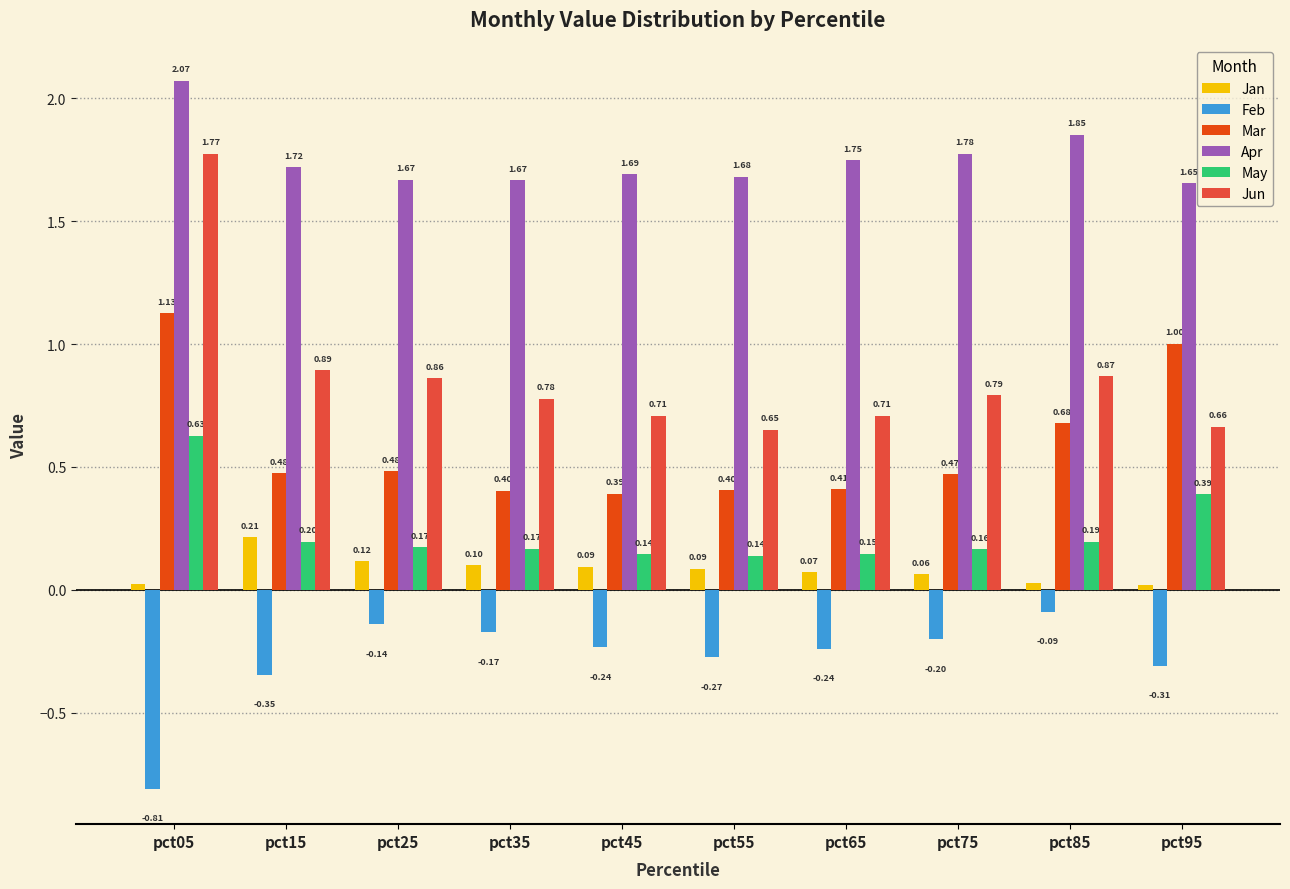

Are the bars horizontal?

No